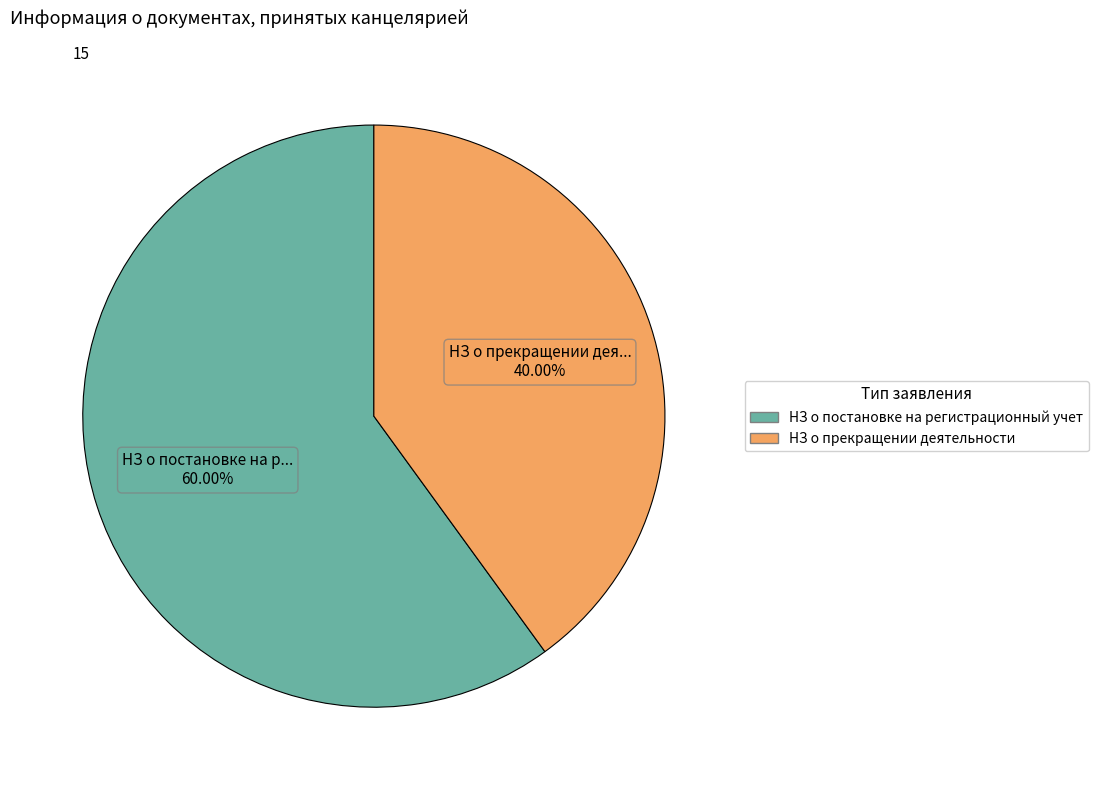

True or false: НЗ о прекращении деятельности accounts for 33% of the total.

False